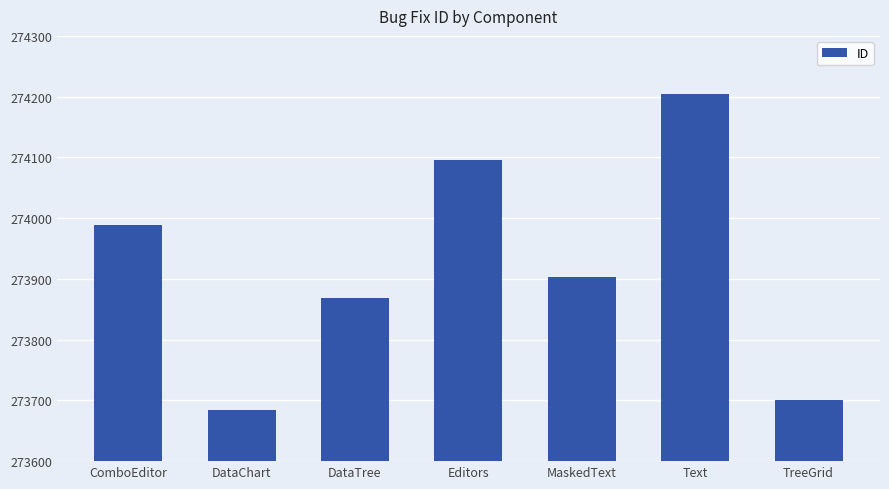

Are the bars grouped side by side (vs. stacked)?

No